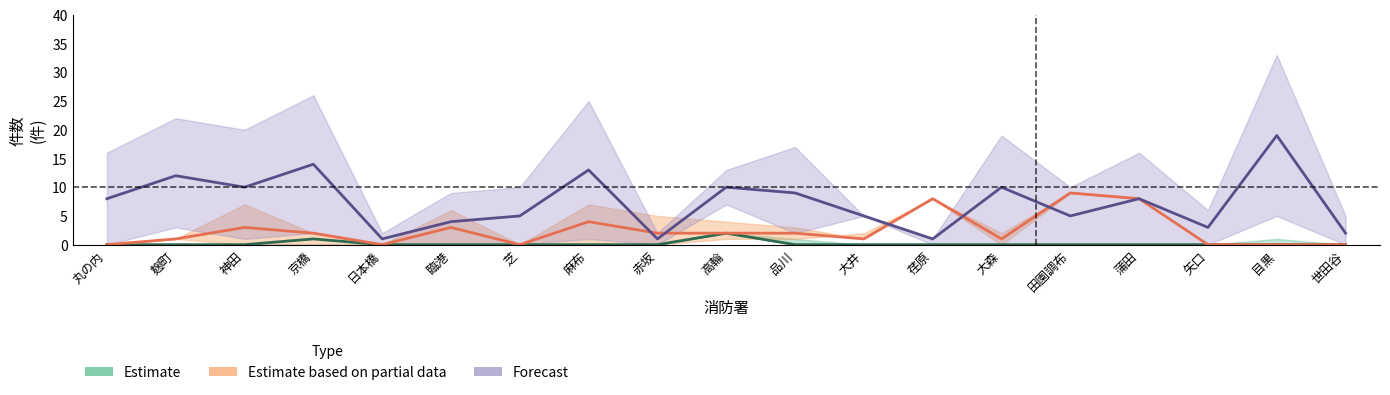

Does the chart have visible grid lines?

No